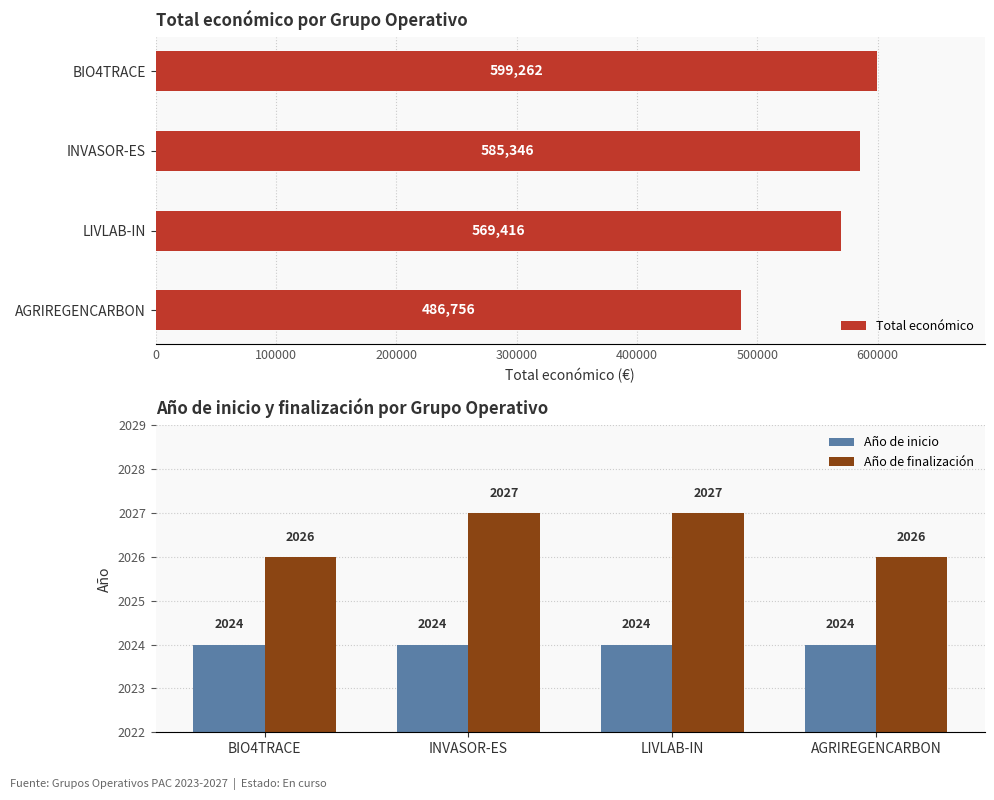

Is it true that Año de finalización equals 2026 at BIO4TRACE?

True